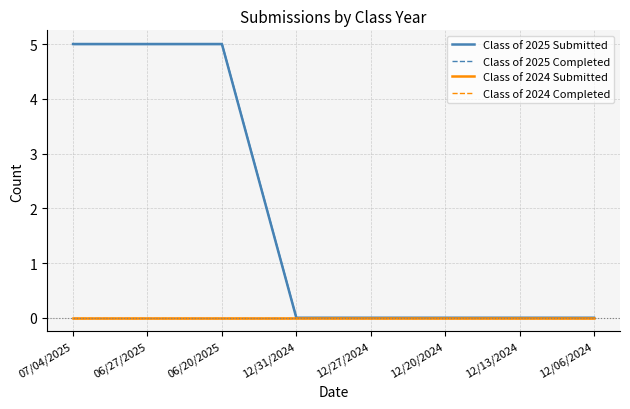

Reading left to right, transcribe all the data shown in this chart.

Class of 2025 Submitted: 07/04/2025=5	06/27/2025=5	06/20/2025=5	12/31/2024=0	12/27/2024=0	12/20/2024=0	12/13/2024=0	12/06/2024=0
Class of 2025 Completed: 07/04/2025=5	06/27/2025=5	06/20/2025=5	12/31/2024=0	12/27/2024=0	12/20/2024=0	12/13/2024=0	12/06/2024=0
Class of 2024 Submitted: 07/04/2025=0	06/27/2025=0	06/20/2025=0	12/31/2024=0	12/27/2024=0	12/20/2024=0	12/13/2024=0	12/06/2024=0
Class of 2024 Completed: 07/04/2025=0	06/27/2025=0	06/20/2025=0	12/31/2024=0	12/27/2024=0	12/20/2024=0	12/13/2024=0	12/06/2024=0